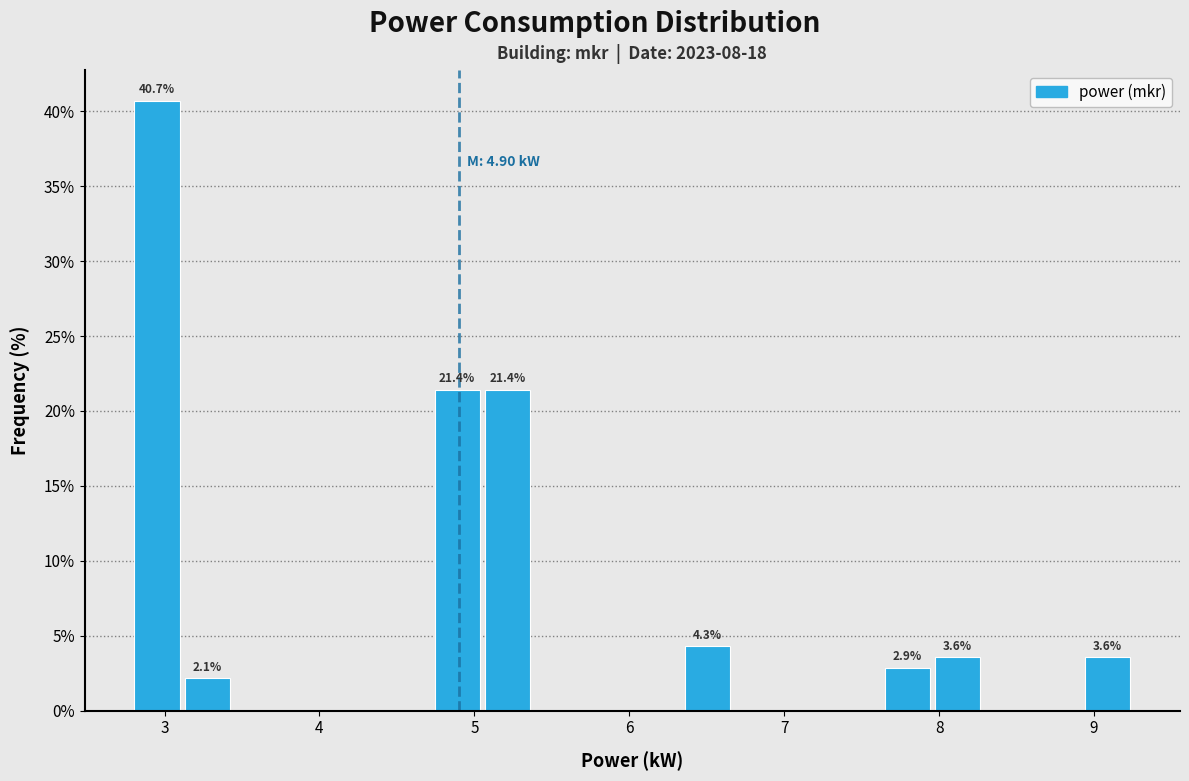

Around what value on the x-axis is the tallest bar? Give the approximate position of its centre, as read against the axis.

3.0